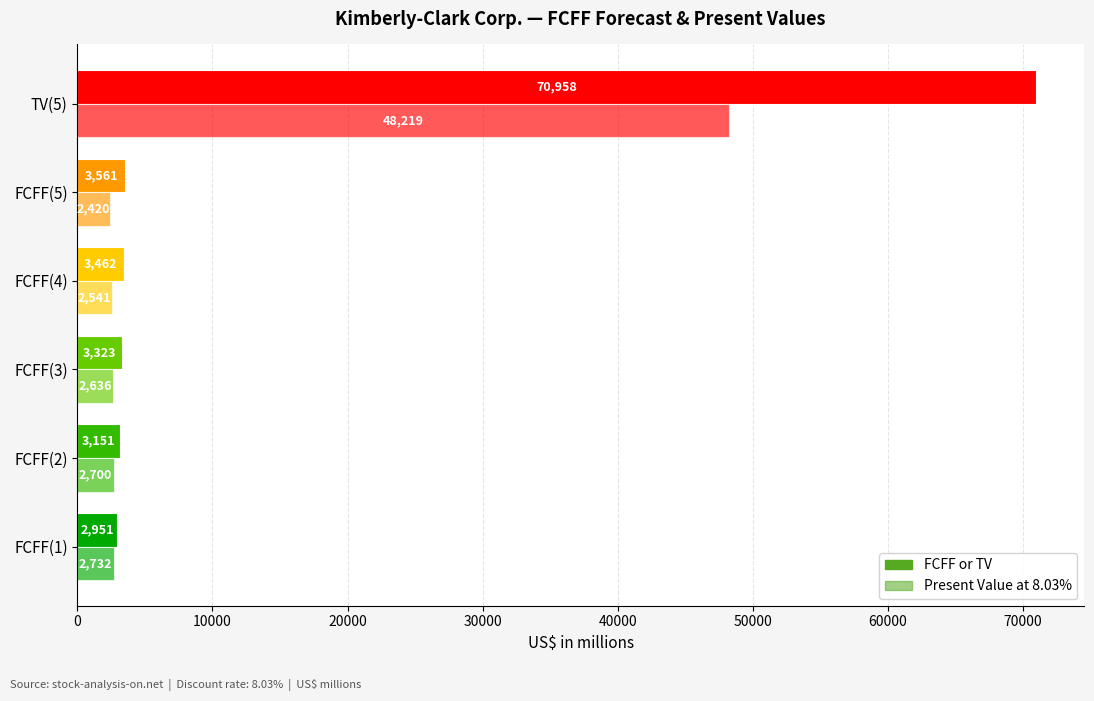

How many values in the FCFF or TV series are below 3462?

3